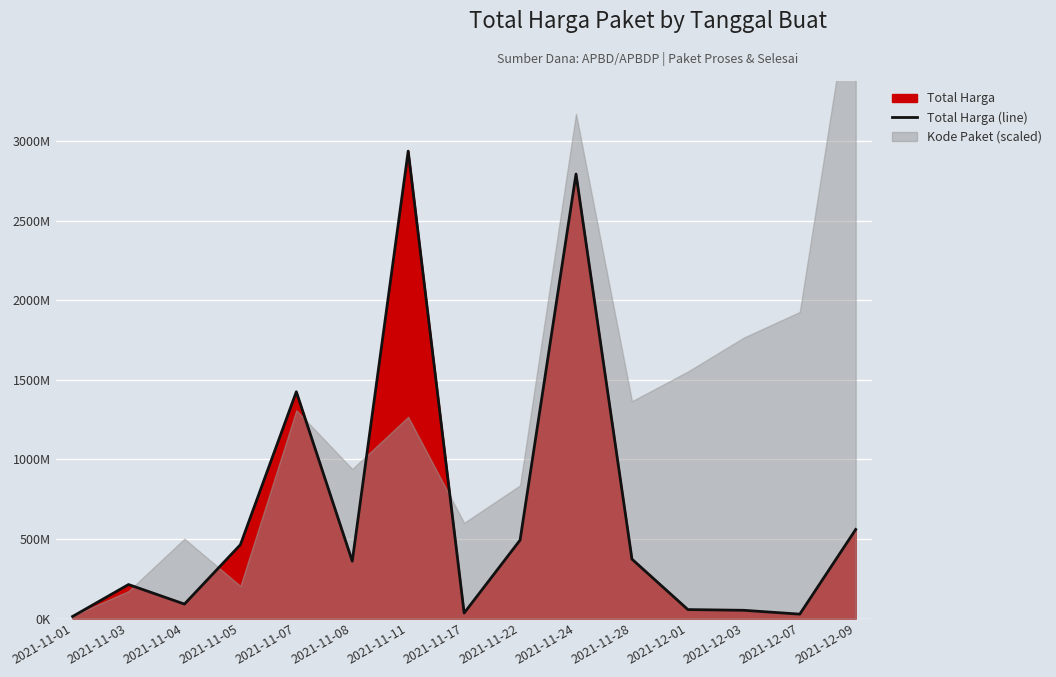

Is it true that the value at 2021-12-07 is 27412000?

True